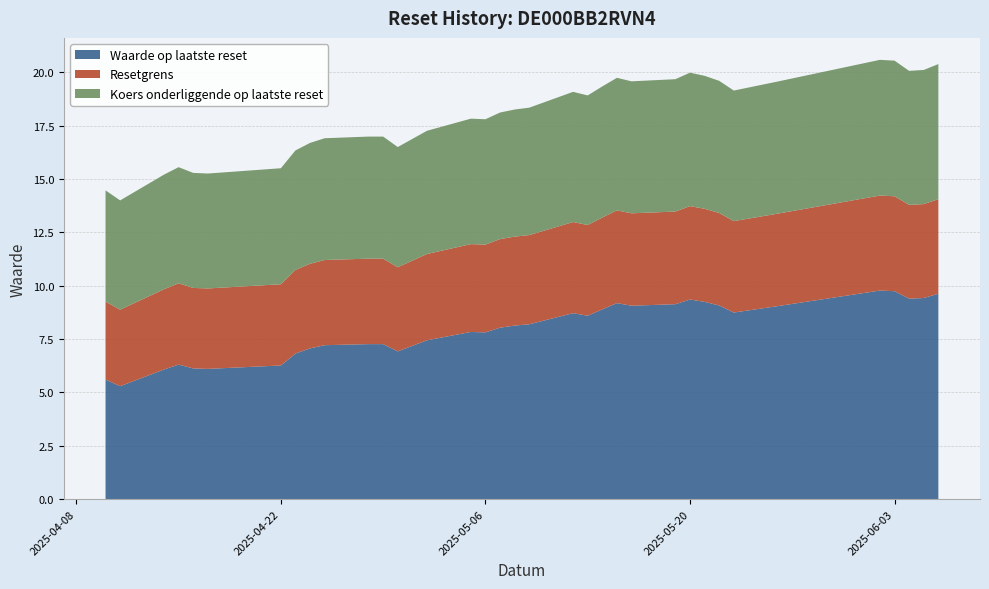

Reading left to right, list all the values displayed in this chart.

Waarde op laatste reset: 2025-04-10=5.6	2025-04-11=5.3	2025-04-14=6.1	2025-04-15=6.3	2025-04-16=6.1	2025-04-17=6.1	2025-04-22=6.3	2025-04-23=6.8	2025-04-24=7.1	2025-04-25=7.2	2025-04-28=7.3	2025-04-29=7.3	2025-04-30=6.9	2025-05-02=7.4	2025-05-05=7.8	2025-05-06=7.8	2025-05-07=8.0	2025-05-08=8.1	2025-05-09=8.2	2025-05-12=8.7	2025-05-13=8.6	2025-05-14=8.9	2025-05-15=9.2	2025-05-16=9.1	2025-05-19=9.1	2025-05-20=9.3	2025-05-21=9.2	2025-05-22=9.1	2025-05-23=8.7	2025-05-26=9.0	2025-06-02=9.8	2025-06-03=9.7	2025-06-04=9.4	2025-06-05=9.4	2025-06-06=9.6
Resetgrens: 2025-04-10=3.6	2025-04-11=3.6	2025-04-14=3.8	2025-04-15=3.8	2025-04-16=3.8	2025-04-17=3.8	2025-04-22=3.8	2025-04-23=3.9	2025-04-24=4.0	2025-04-25=4.0	2025-04-28=4.0	2025-04-29=4.0	2025-04-30=3.9	2025-05-02=4.0	2025-05-05=4.1	2025-05-06=4.1	2025-05-07=4.2	2025-05-08=4.2	2025-05-09=4.2	2025-05-12=4.3	2025-05-13=4.2	2025-05-14=4.3	2025-05-15=4.3	2025-05-16=4.3	2025-05-19=4.3	2025-05-20=4.4	2025-05-21=4.4	2025-05-22=4.3	2025-05-23=4.3	2025-05-26=4.3	2025-06-02=4.5	2025-06-03=4.4	2025-06-04=4.4	2025-06-05=4.4	2025-06-06=4.4
Koers onderliggende op laatste reset: 2025-04-10=5.2	2025-04-11=5.1	2025-04-14=5.4	2025-04-15=5.4	2025-04-16=5.4	2025-04-17=5.4	2025-04-22=5.4	2025-04-23=5.6	2025-04-24=5.7	2025-04-25=5.7	2025-04-28=5.7	2025-04-29=5.7	2025-04-30=5.6	2025-05-02=5.8	2025-05-05=5.9	2025-05-06=5.9	2025-05-07=5.9	2025-05-08=6.0	2025-05-09=6.0	2025-05-12=6.1	2025-05-13=6.1	2025-05-14=6.1	2025-05-15=6.2	2025-05-16=6.2	2025-05-19=6.2	2025-05-20=6.3	2025-05-21=6.2	2025-05-22=6.2	2025-05-23=6.1	2025-05-26=6.2	2025-06-02=6.4	2025-06-03=6.4	2025-06-04=6.3	2025-06-05=6.3	2025-06-06=6.3